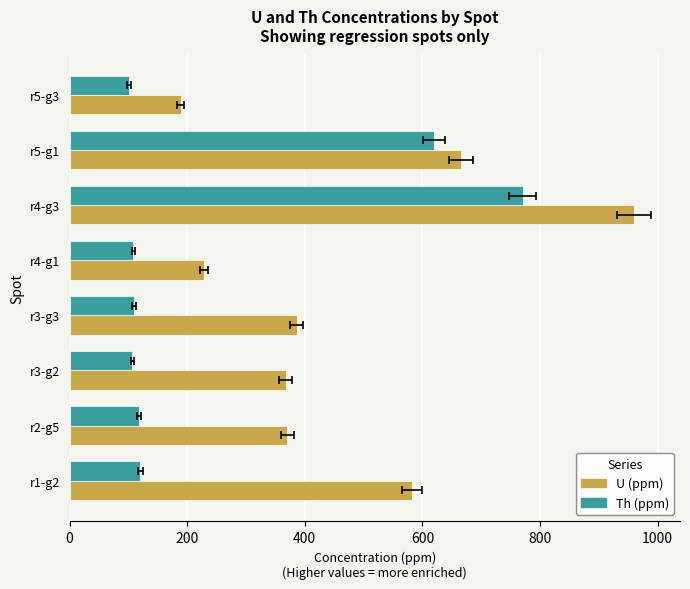

The value of U (ppm) at r1-g2 is 118.8. True or false?

False